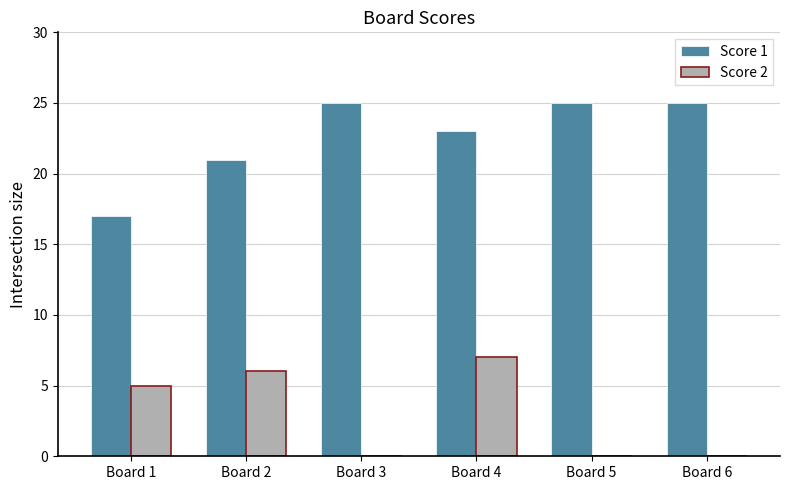

Is it true that Score 2 equals 6 at Board 2?

True